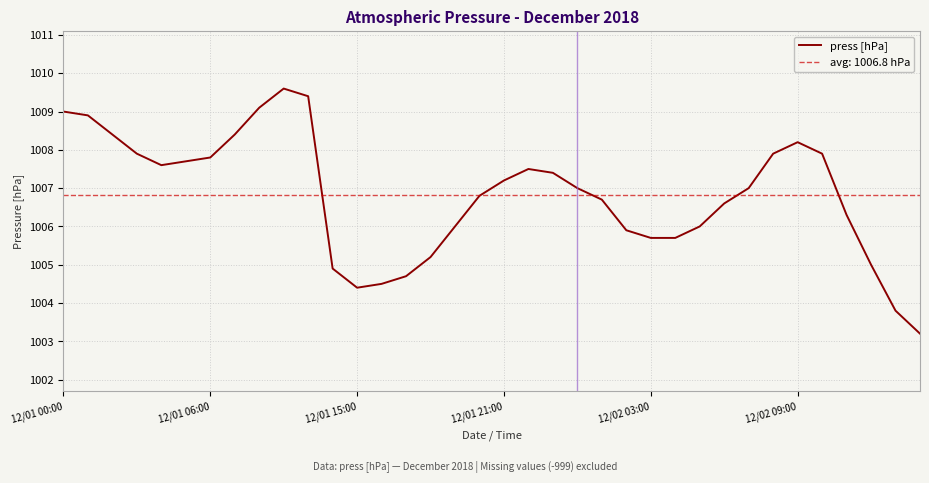

Where is the data nearest to the value 1006?

16